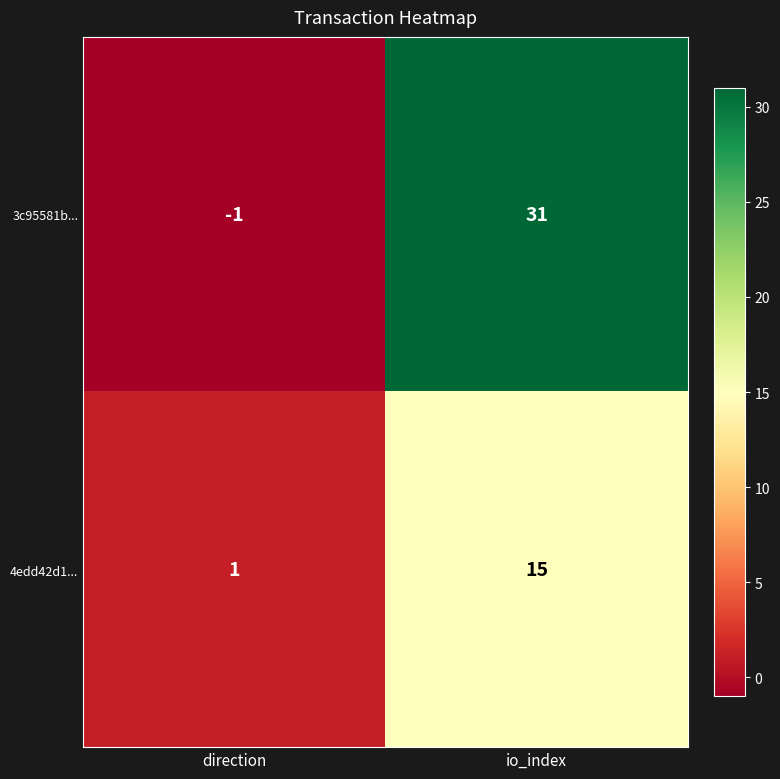

How many values in 3c95581b... are above zero?

1